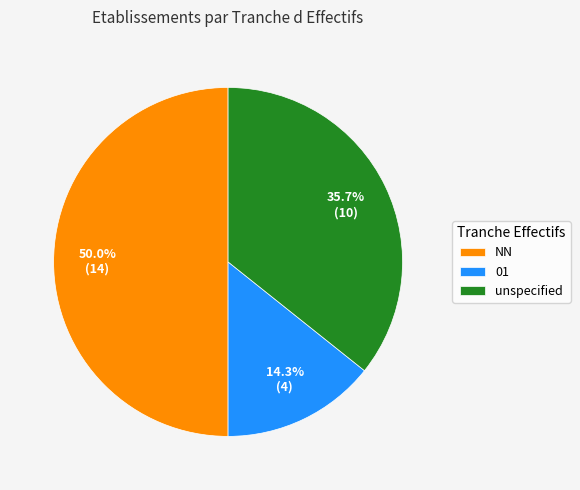

Rank the categories by value from highest to lowest.

NN, unspecified, 01